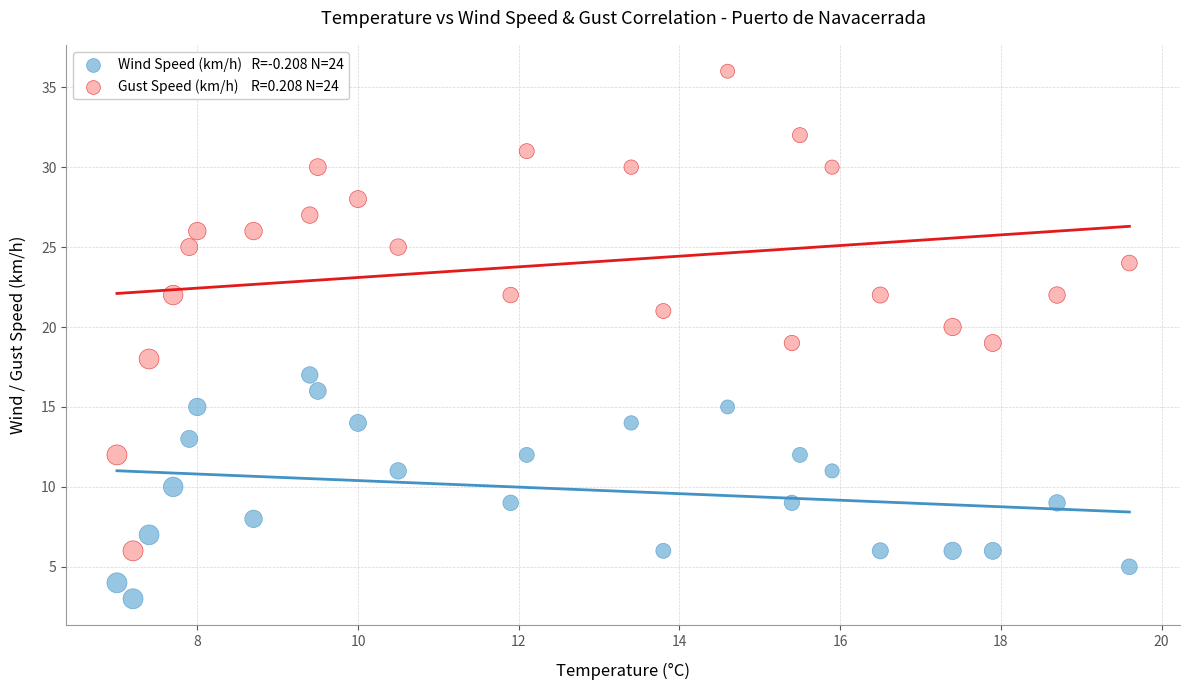

Across all data points, what is the range of Y values (max minus min)?

33